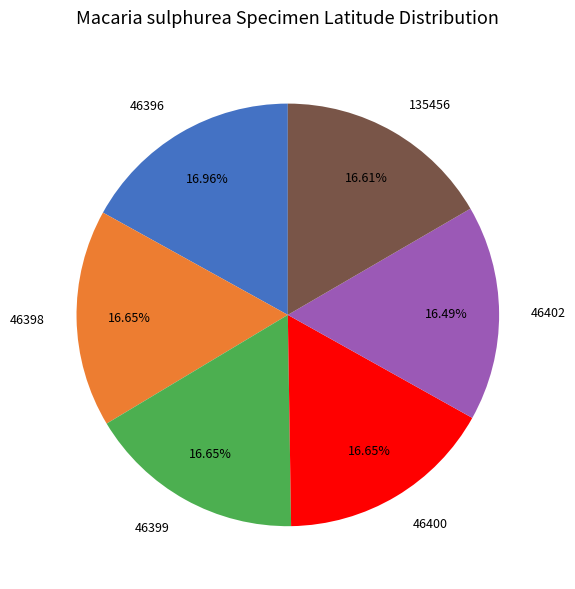

Is there a majority slice in this chart?

No